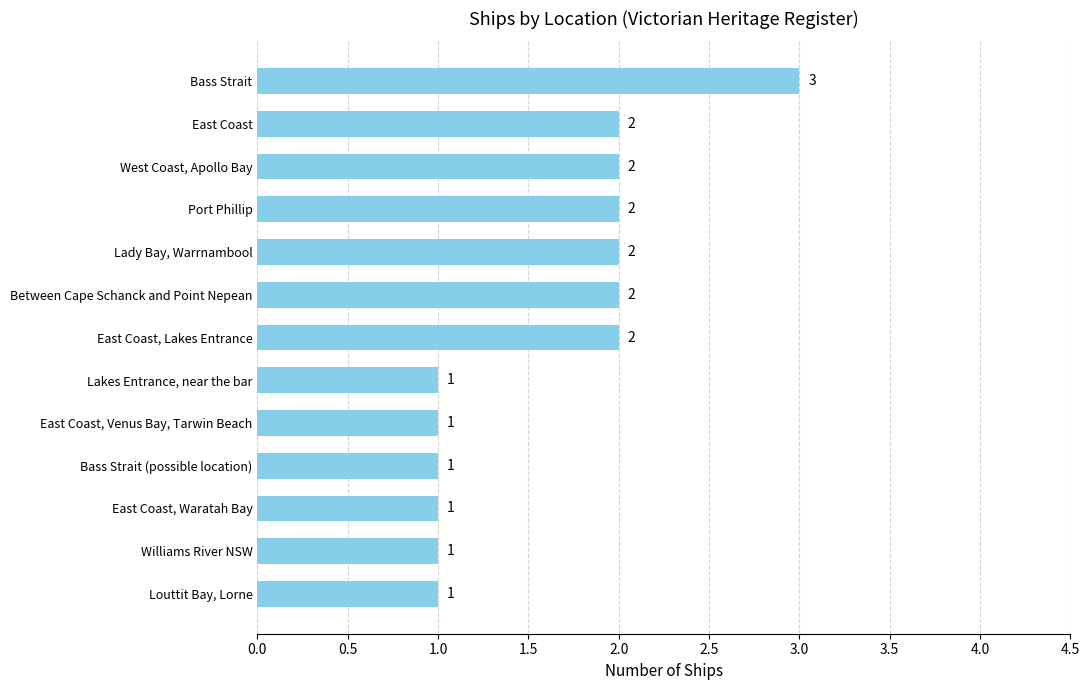

Reading top to bottom, transcribe all the data shown in this chart.

Bass Strait=3	East Coast=2	West Coast, Apollo Bay=2	Port Phillip=2	Lady Bay, Warrnambool=2	Between Cape Schanck and Point Nepean=2	East Coast, Lakes Entrance=2	Lakes Entrance, near the bar=1	East Coast, Venus Bay, Tarwin Beach=1	Bass Strait (possible location)=1	East Coast, Waratah Bay=1	Williams River NSW=1	Louttit Bay, Lorne=1